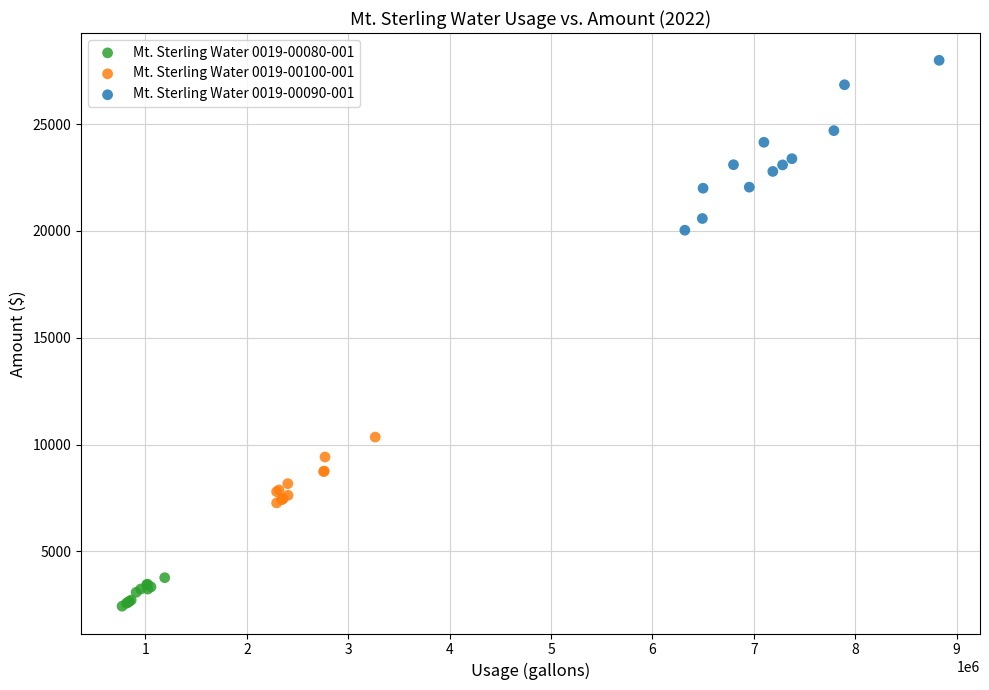

Which series reaches the minimum Y coordinate?

Mt. Sterling Water 0019-00080-001